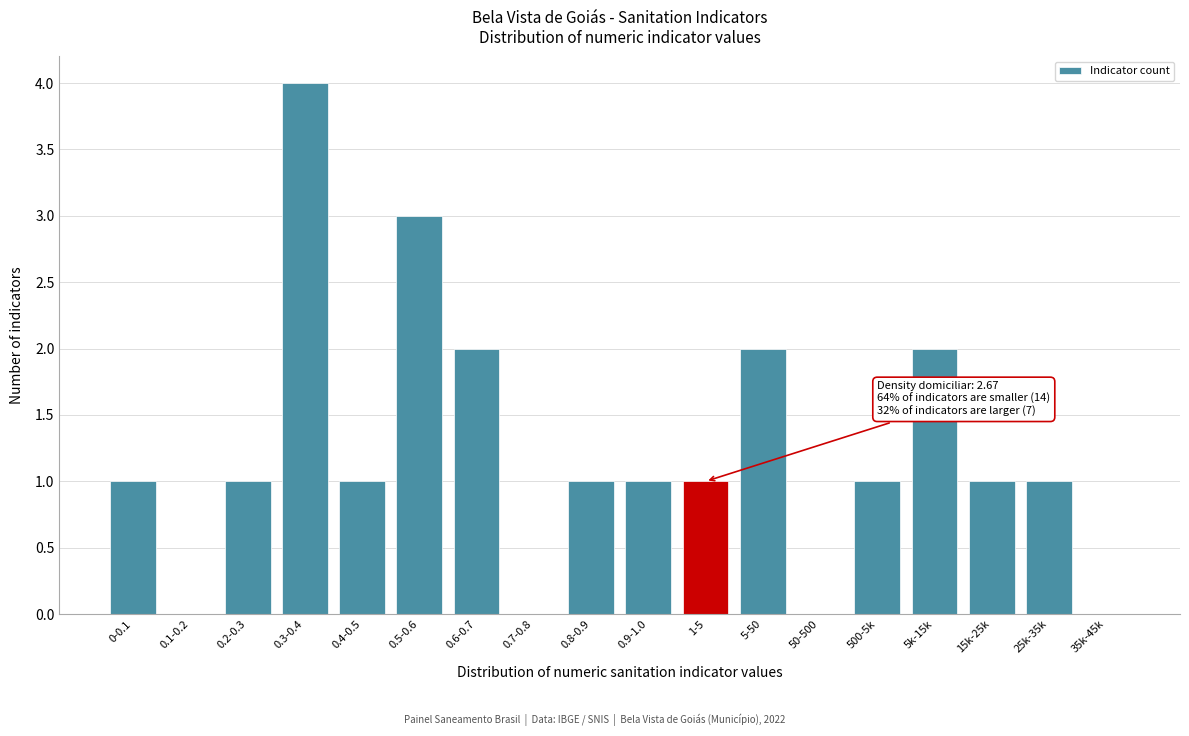

Reading left to right, what are all the values shown in this chart?

0-0.1=1	0.1-0.2=0	0.2-0.3=1	0.3-0.4=4	0.4-0.5=1	0.5-0.6=3	0.6-0.7=2	0.7-0.8=0	0.8-0.9=1	0.9-1.0=1	1-5=1	5-50=2	50-500=0	500-5k=1	5k-15k=2	15k-25k=1	25k-35k=1	35k-45k=0